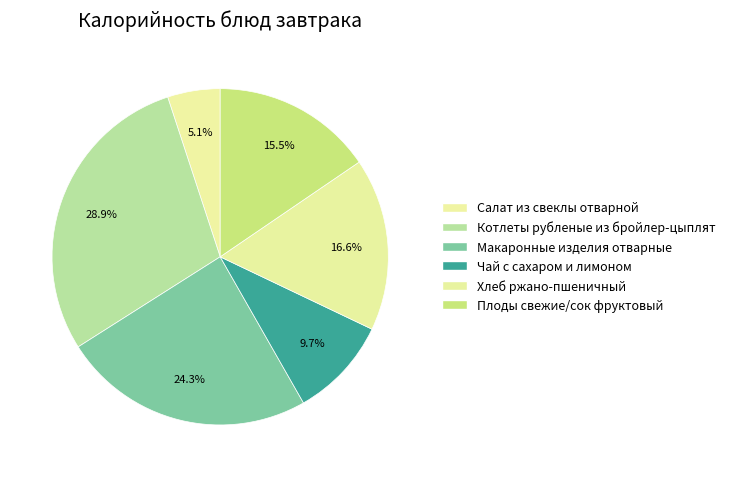

Which category has the smallest portion of the pie?

Салат из свеклы отварной